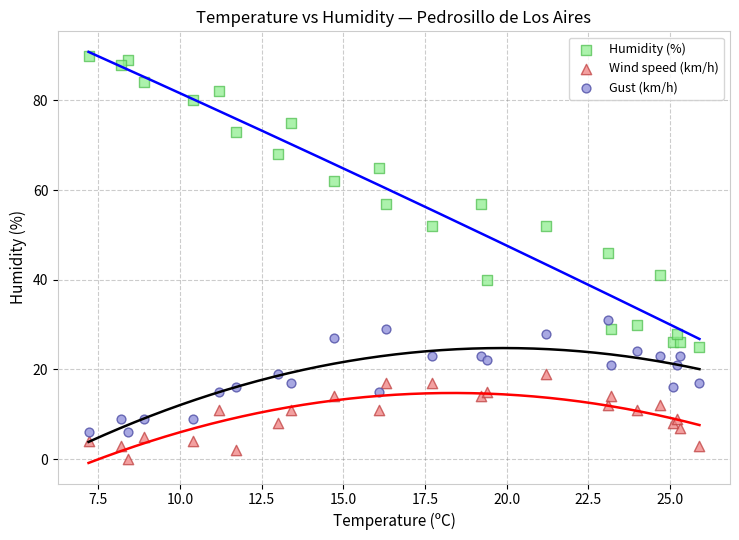

Which series reaches the minimum Y coordinate?

Wind speed (km/h)